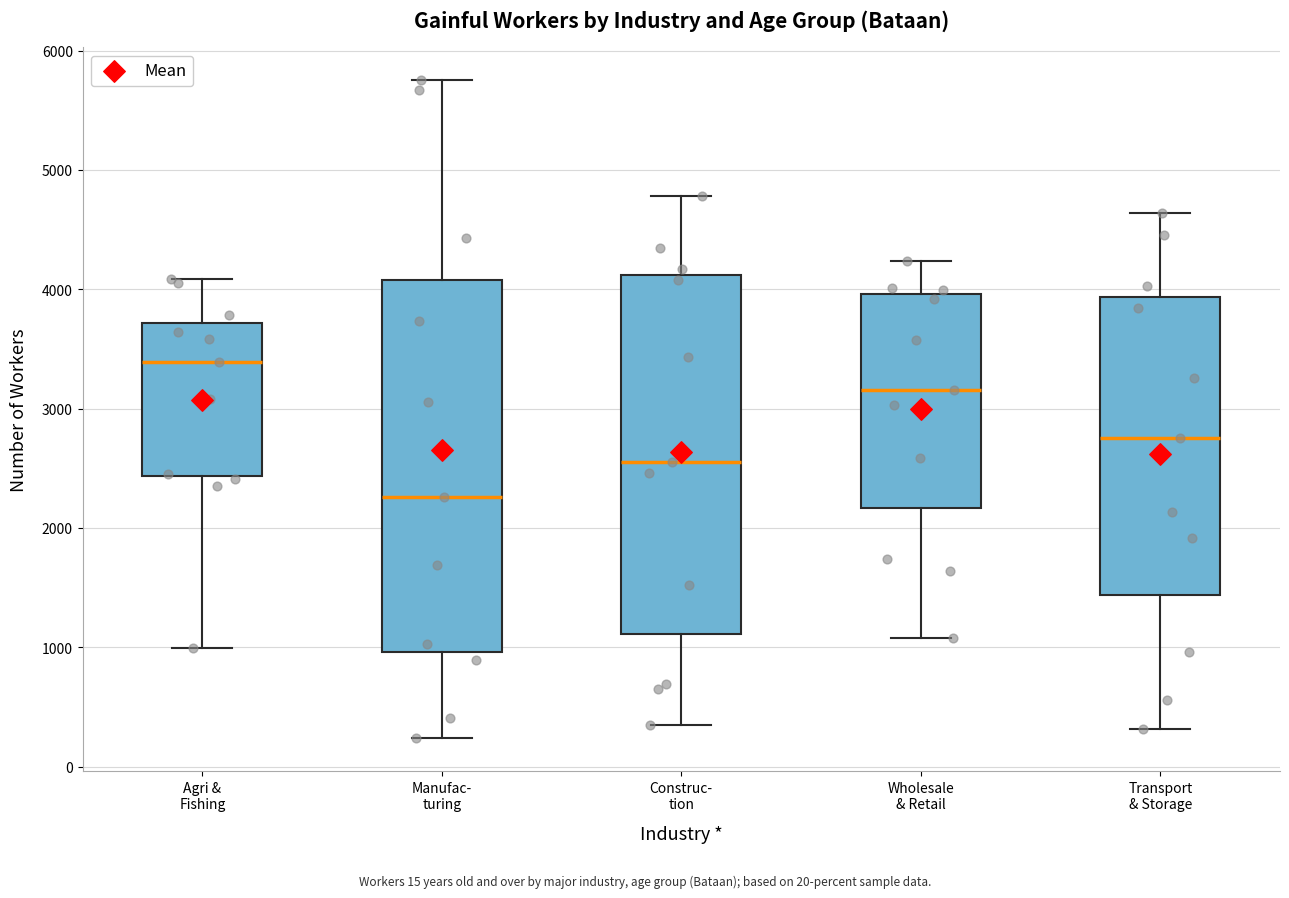

Reading left to right, transcribe this box plot: for each box, give where its median line is, the range the box spans, and where its two whiskers end, as read against the y-axis. The values are not printed on the chart, so give them approximately, as read against the axis.

Agri & Fishing: median 3400, box 2400 to 3700, whiskers 1000 to 4100
Manufac- turing: median 2300, box 1000 to 4100, whiskers 200 to 5800
Construc- tion: median 2600, box 1100 to 4100, whiskers 400 to 4800
Wholesale & Retail: median 3200, box 2200 to 4000, whiskers 1100 to 4200
Transport & Storage: median 2800, box 1400 to 3900, whiskers 300 to 4600